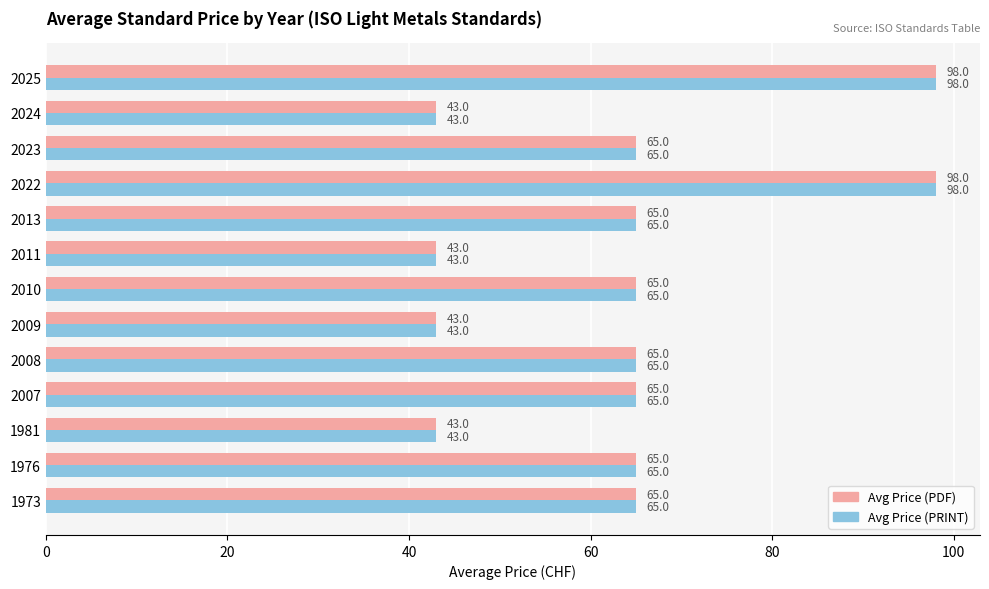

What is the approximate value of Avg Price (PDF) at 2024, to the nearest 5?

45